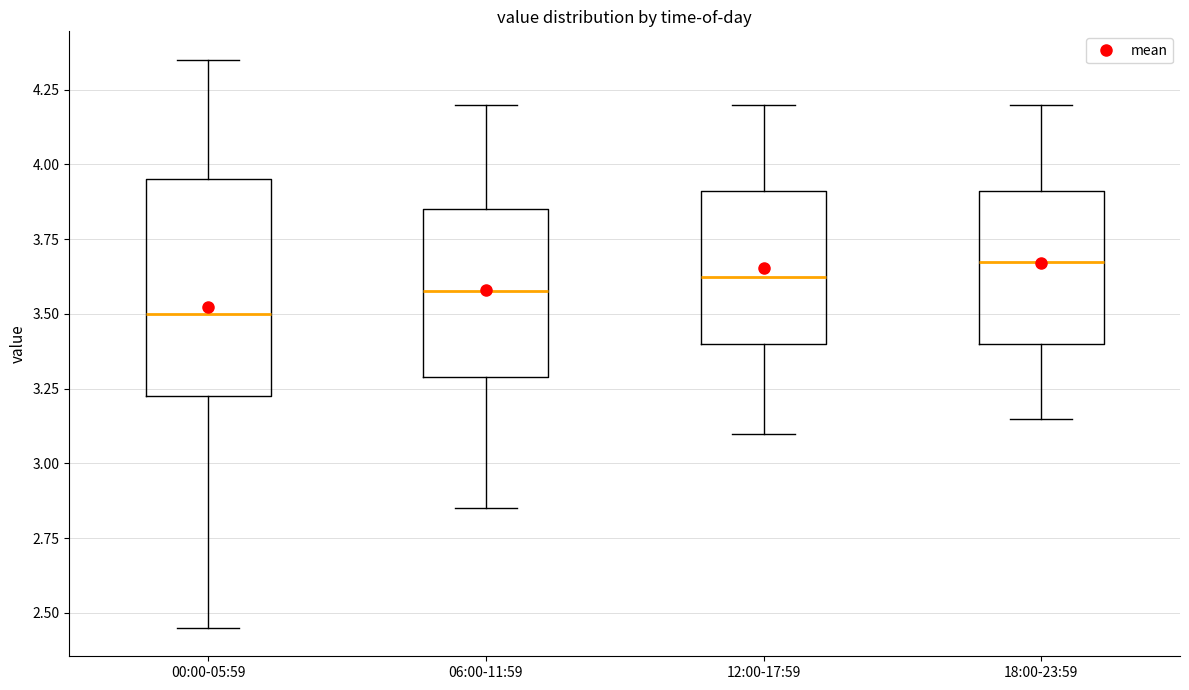

Reading left to right, transcribe this box plot: for each box, give where its median line is, the range the box spans, and where its two whiskers end, as read against the y-axis. The values are not printed on the chart, so give them approximately, as read against the axis.

00:00-05:59: median 3.50, box 3.25 to 3.95, whiskers 2.45 to 4.35
06:00-11:59: median 3.60, box 3.30 to 3.85, whiskers 2.85 to 4.20
12:00-17:59: median 3.65, box 3.40 to 3.90, whiskers 3.10 to 4.20
18:00-23:59: median 3.70, box 3.40 to 3.90, whiskers 3.15 to 4.20